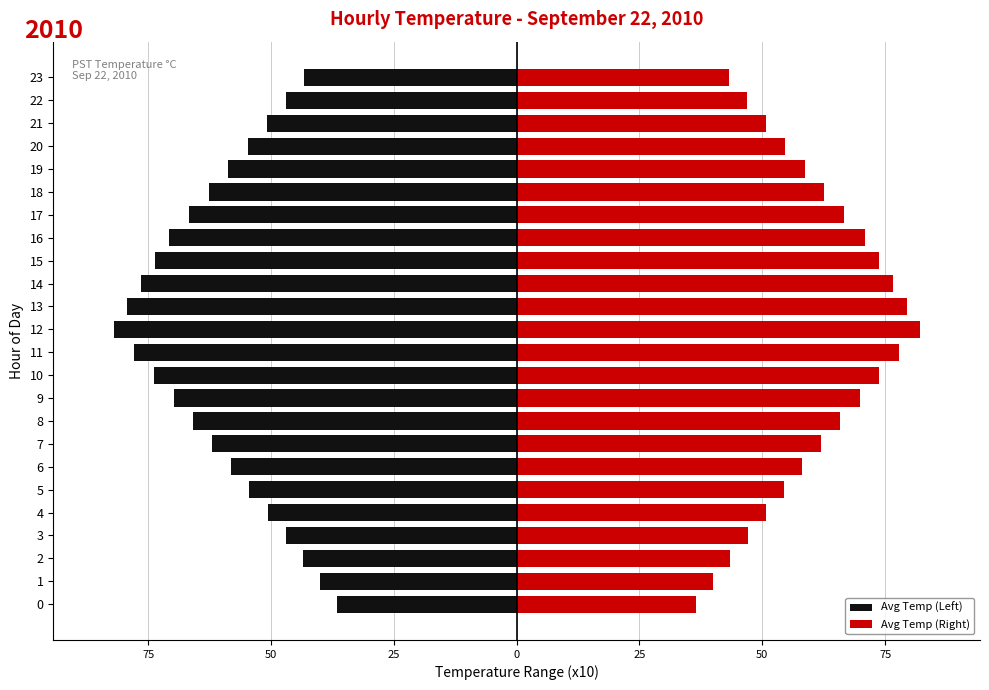

Which series has the largest range (max minus min)?

Avg Temp (Left)